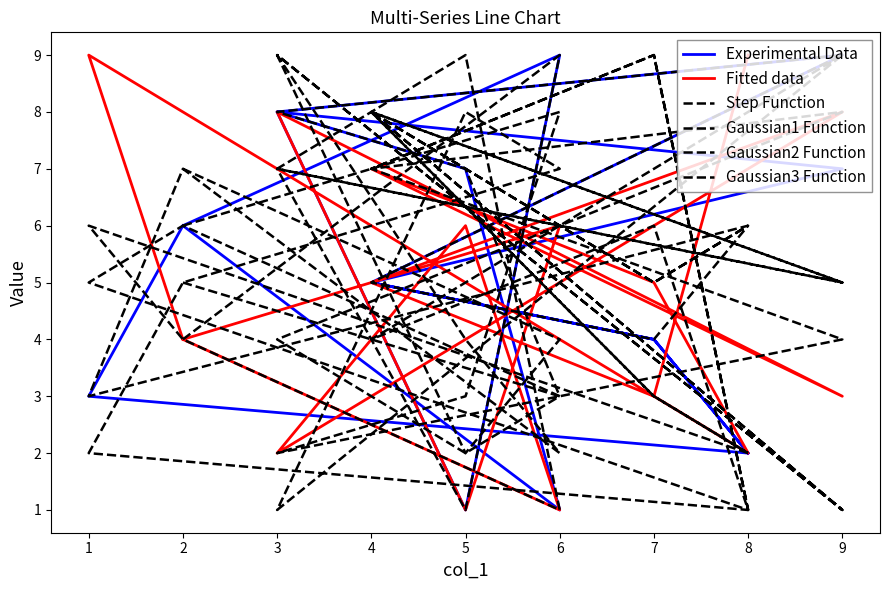

What is the sum of all Step Function values?

90